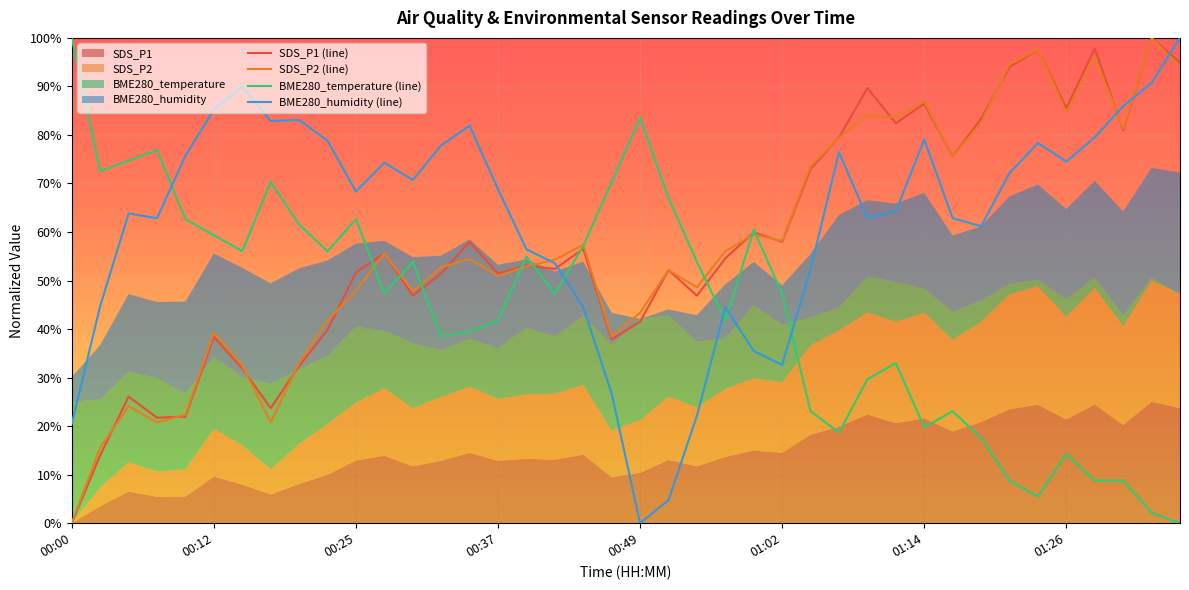

What is the total value across all series at 9?

216.5